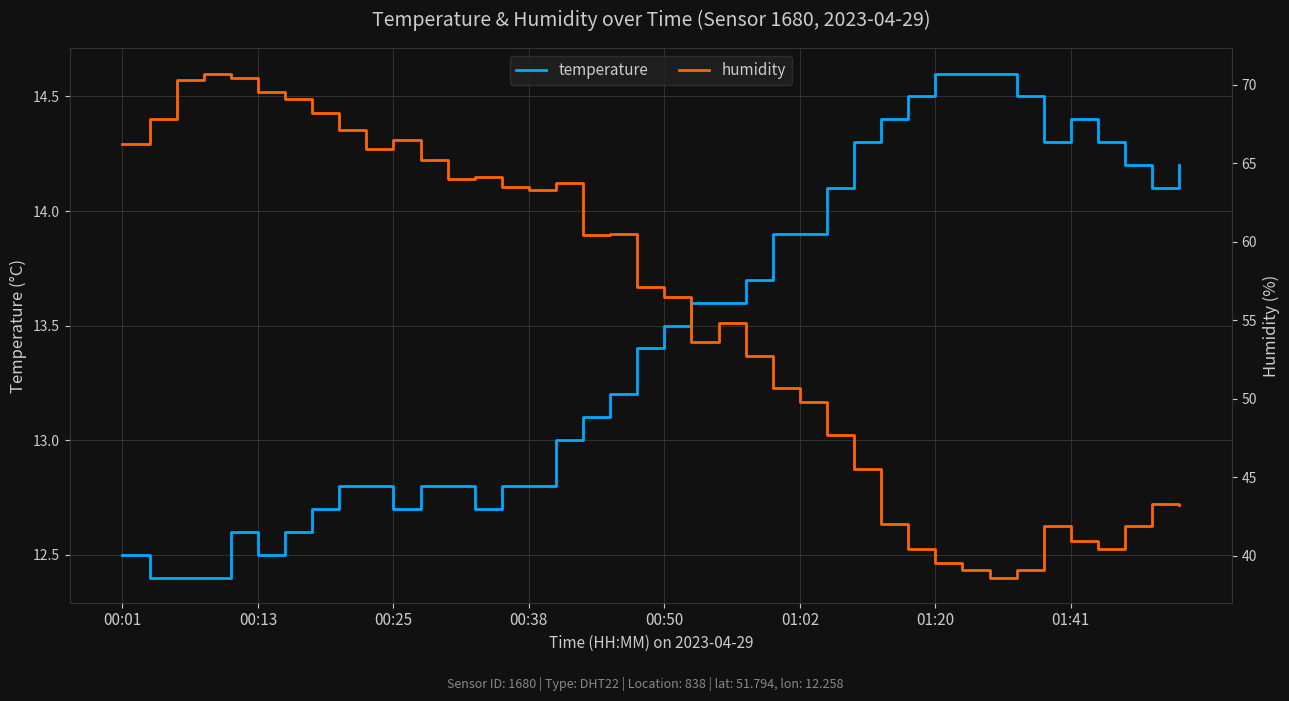

True or false: humidity and temperature cross at least once.

False